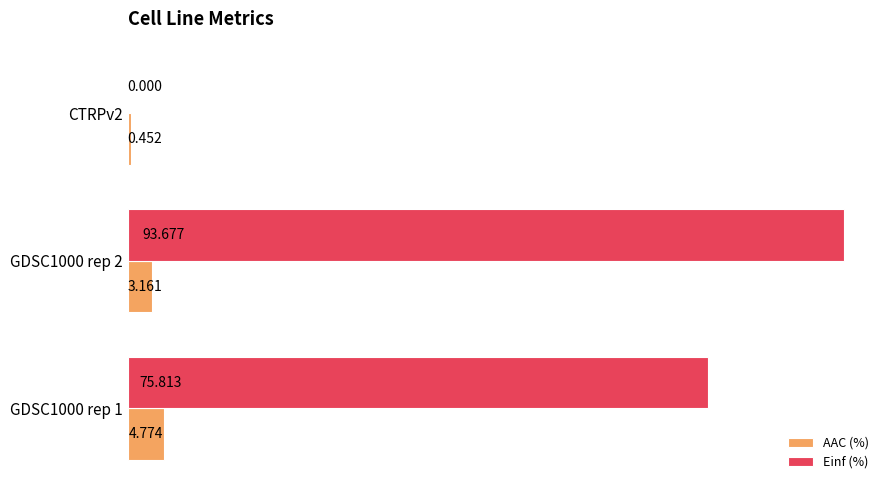

Is the value of Einf (%) at CTRPv2 greater than the value of AAC (%) at GDSC1000 rep 2?

No